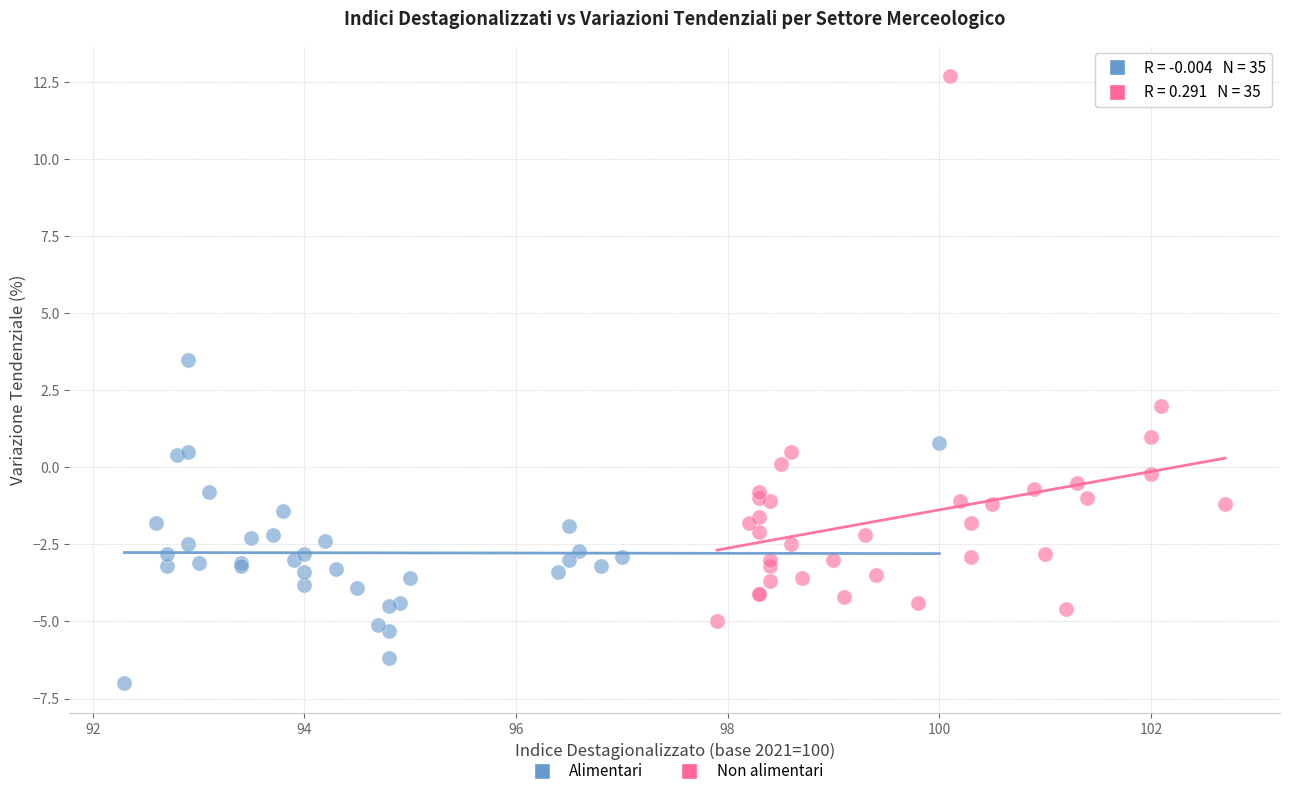

Which series contains the highest Y value?

Non alimentari